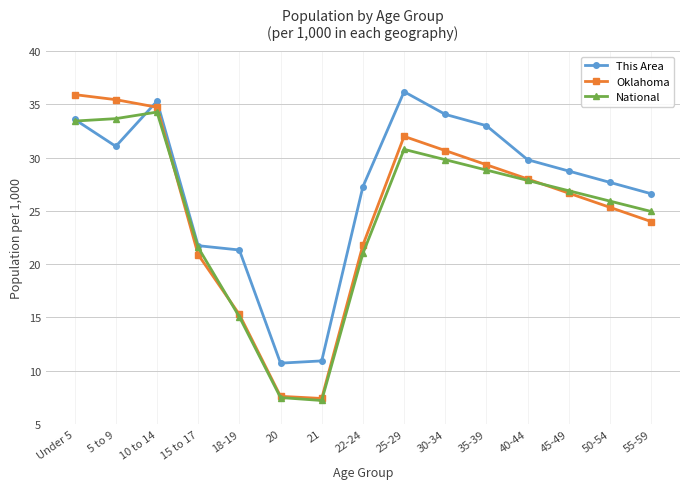

Which series has the largest total across all categories?

This Area